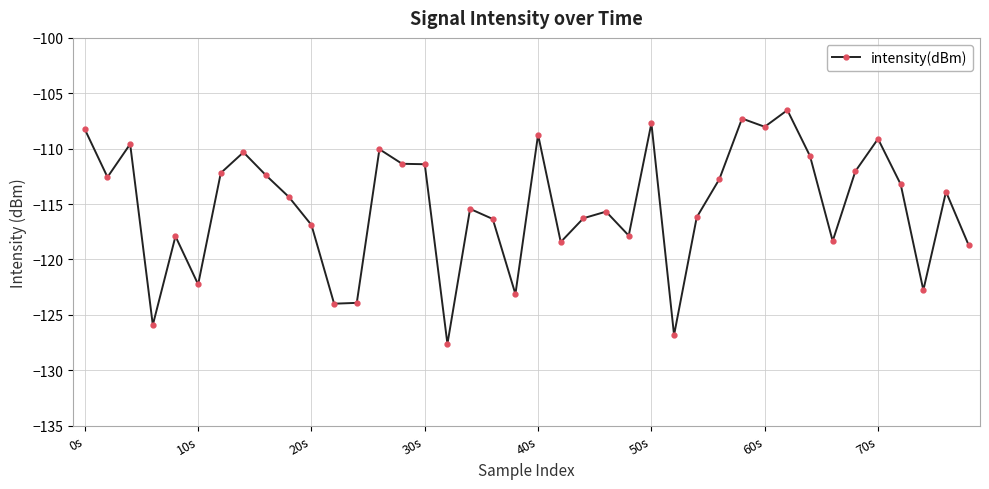

What is the difference between the maximum and minimum values?

21.1